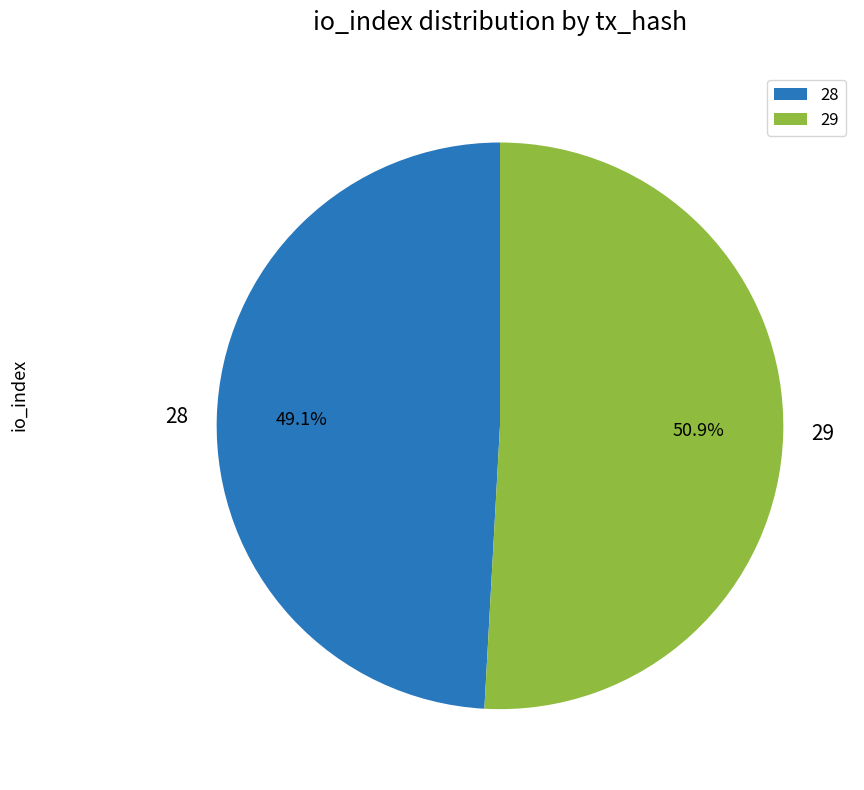

To the nearest percent, what portion does 28 represent?

49%